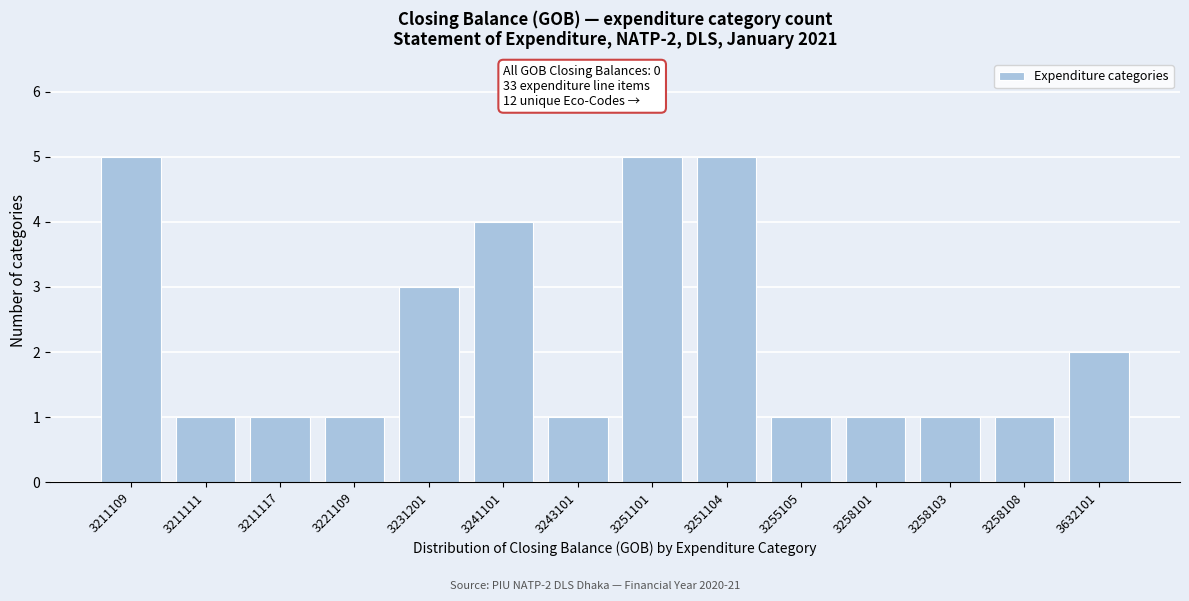

Reading right to left, extract all data points from this chart.

3632101=2	3258108=1	3258103=1	3258101=1	3255105=1	3251104=5	3251101=5	3243101=1	3241101=4	3231201=3	3221109=1	3211117=1	3211111=1	3211109=5